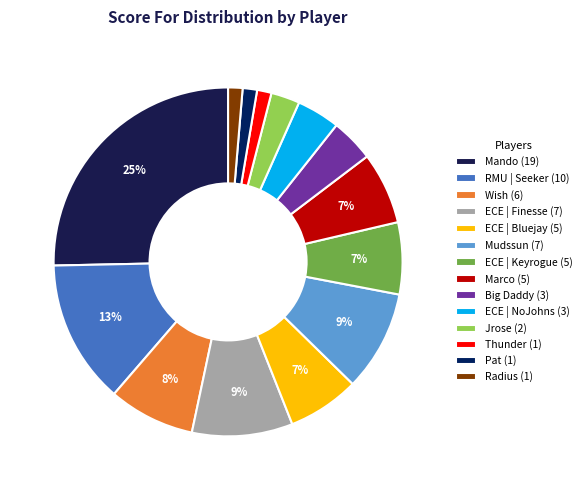

To the nearest percent, what is the difference between the largest and smallest slice percentages?

24%